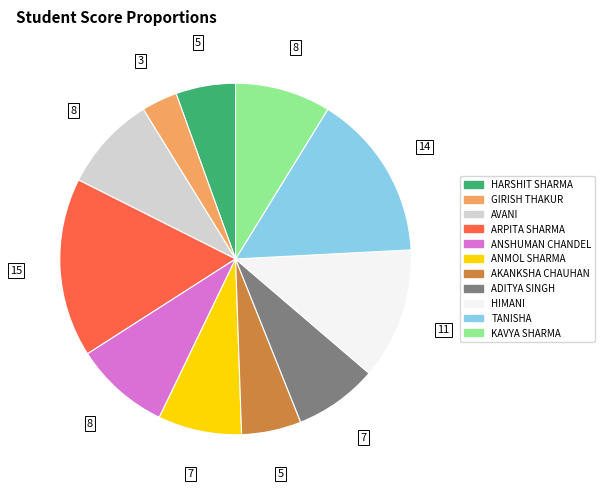

How many slices are in this pie chart?

11